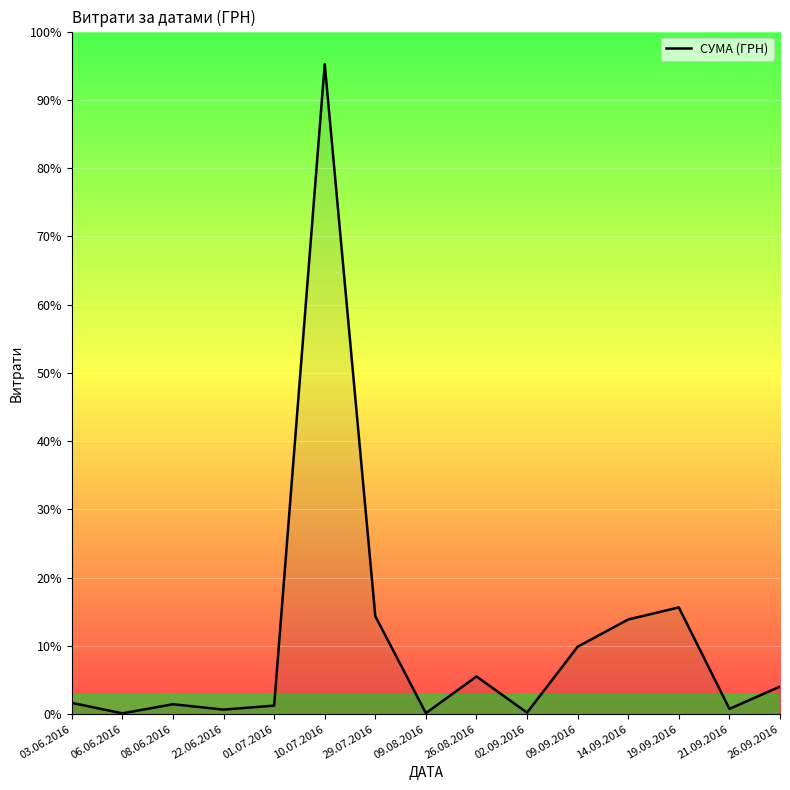

Does the chart display data point markers on the line(s)?

No